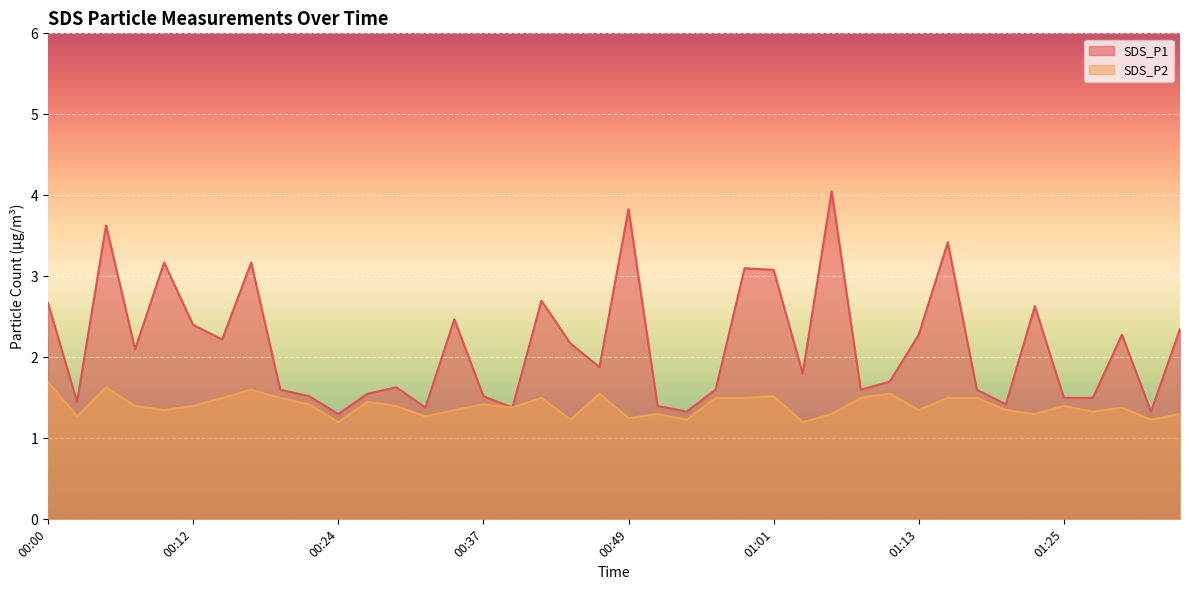

What is the average value of the SDS_P1 series?

2.1